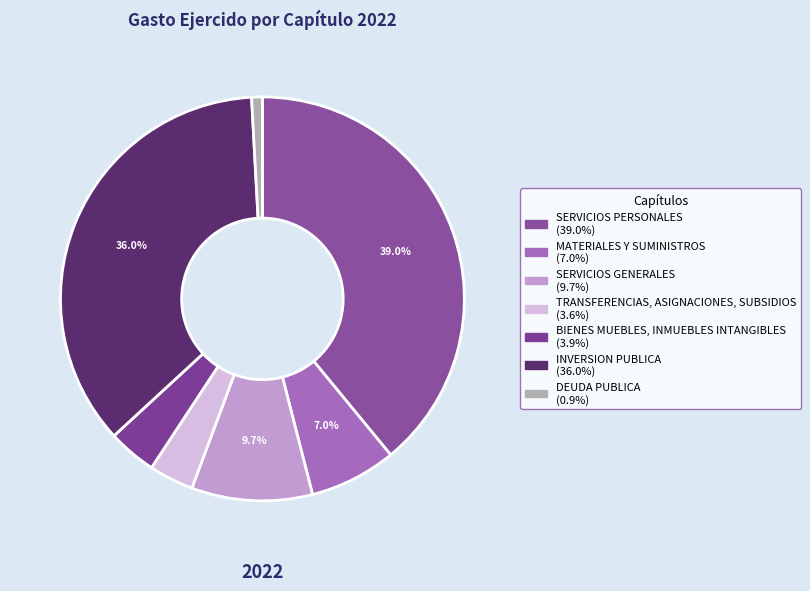

Rank the categories by value from highest to lowest.

SERVICIOS PERSONALES, INVERSION PUBLICA, SERVICIOS GENERALES, MATERIALES Y SUMINISTROS, BIENES MUEBLES, INMUEBLES INTANGIBLES, TRANSFERENCIAS, ASIGNACIONES, SUBSIDIOS, DEUDA PUBLICA